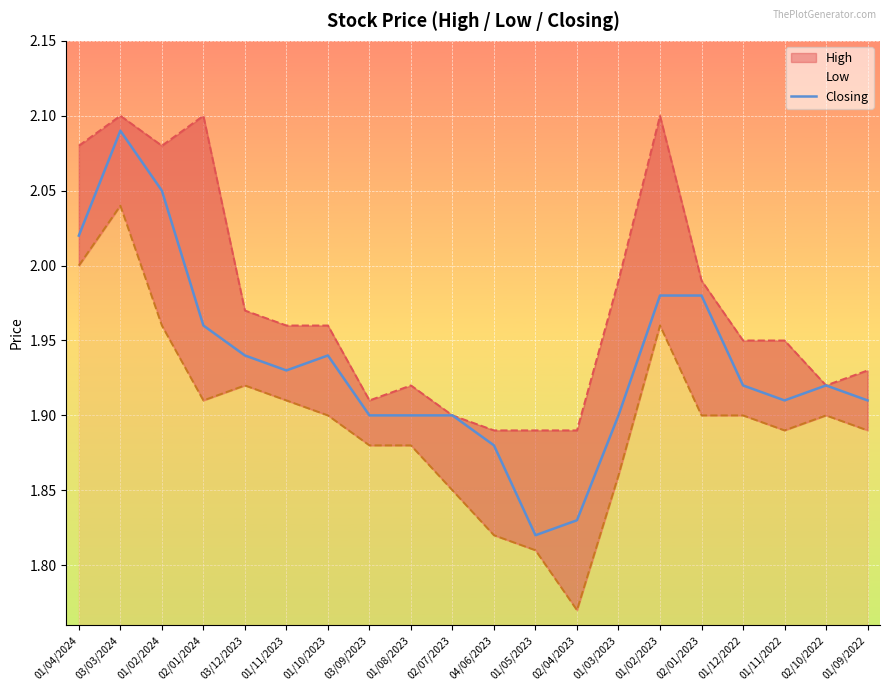

Is it true that Closing equals 1.8 at 02/04/2023?

True